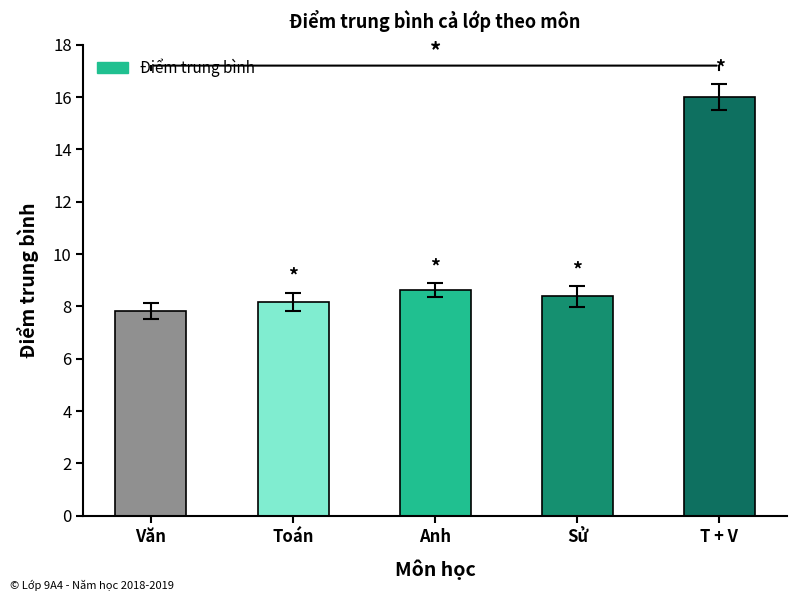

What is the difference between the values at Toán and T + V?

7.8